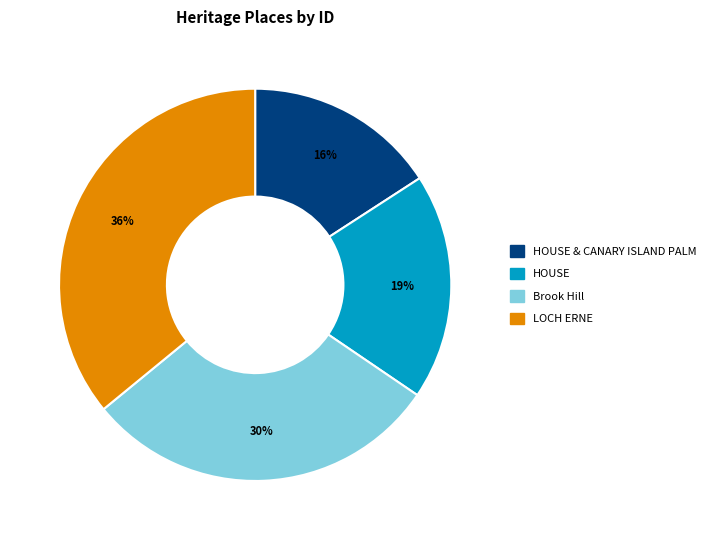

Is there a majority slice in this chart?

No